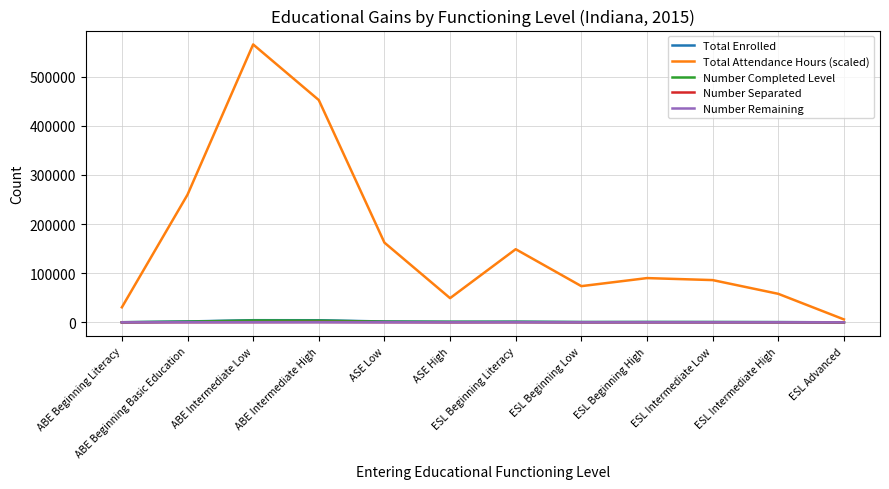

At which category is the sum across all series the highest?

ABE Intermediate Low